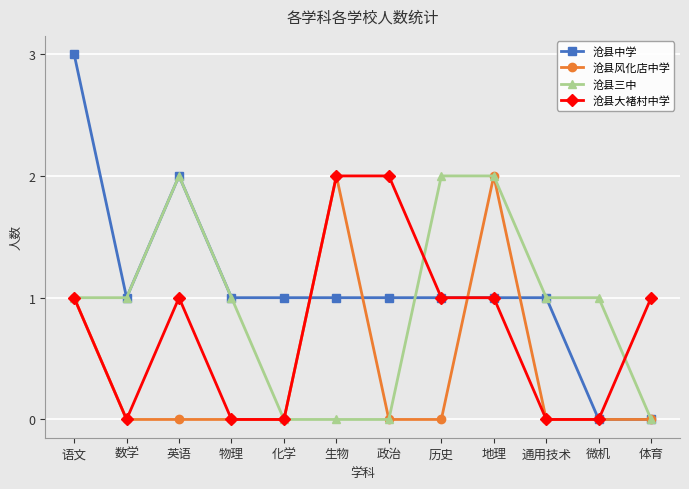

What is the difference between the second highest and minimum values in the 沧县中学 series?

2